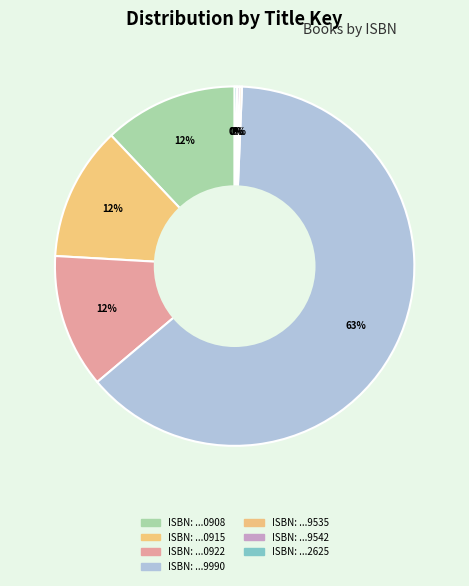

To the nearest percent, what is the average slice percentage?

14%